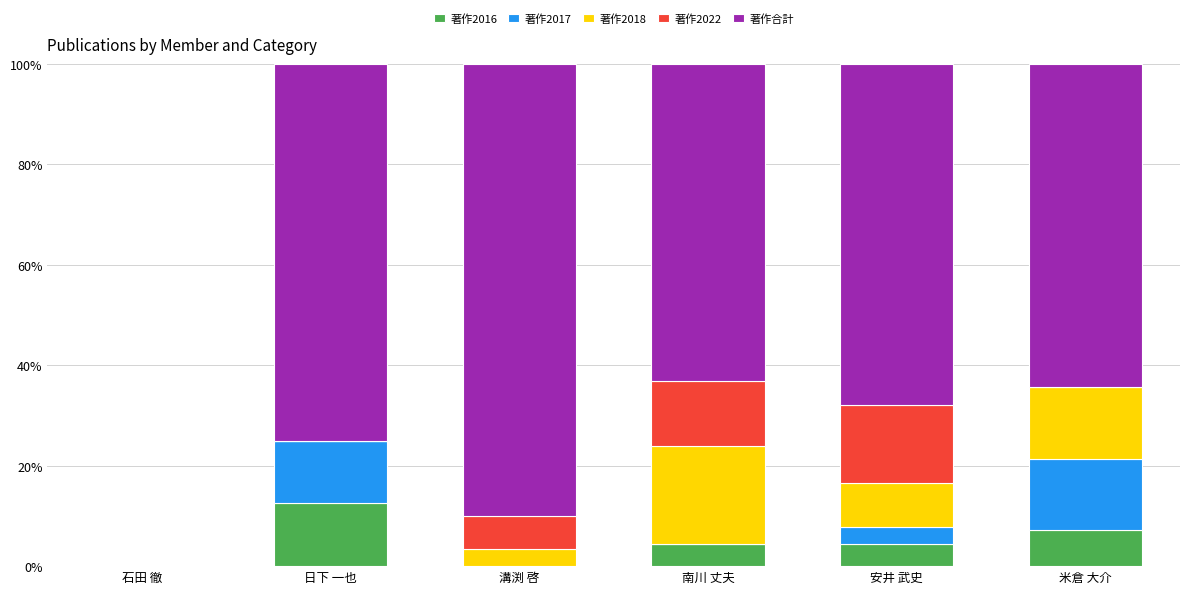

What is the total value across all series at 安井 武史?

100.0